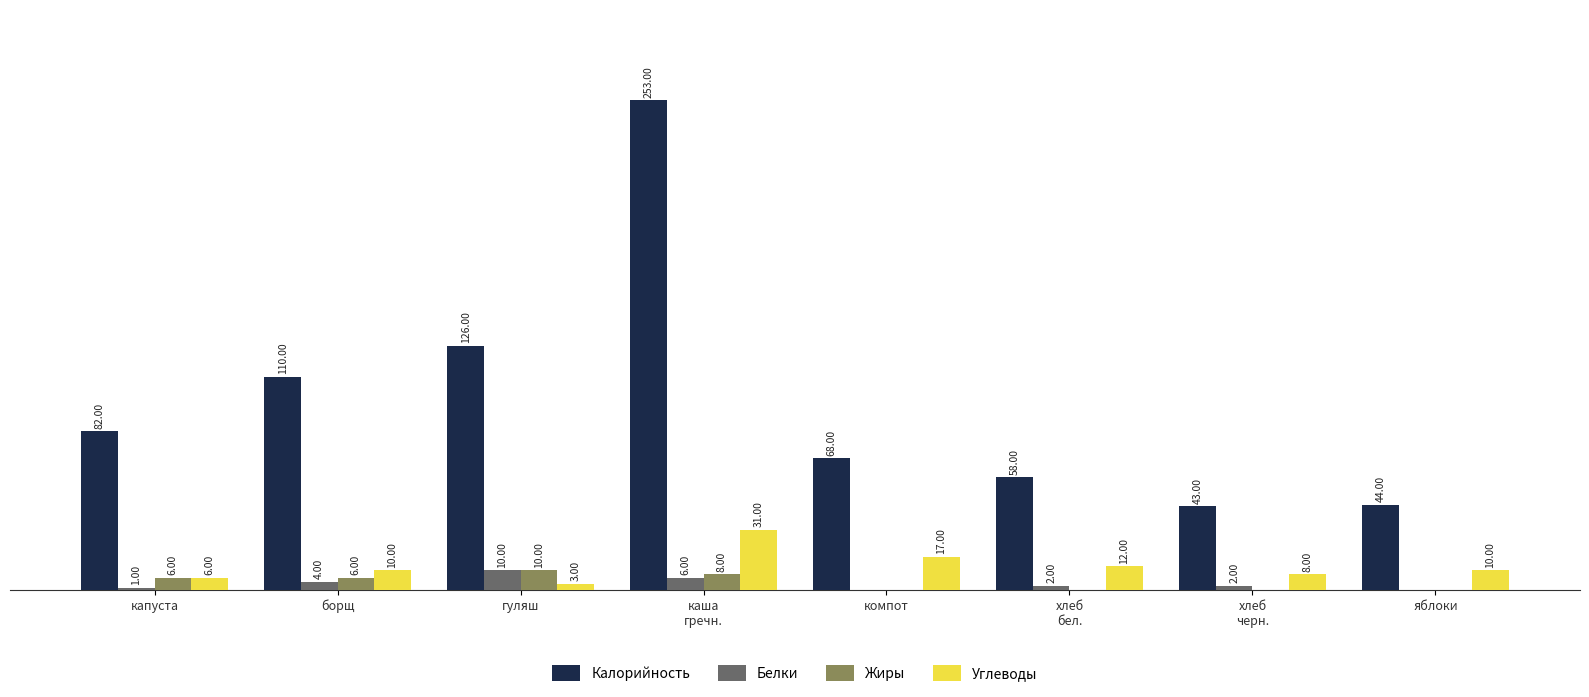

Which series has the largest total across all categories?

Калорийность